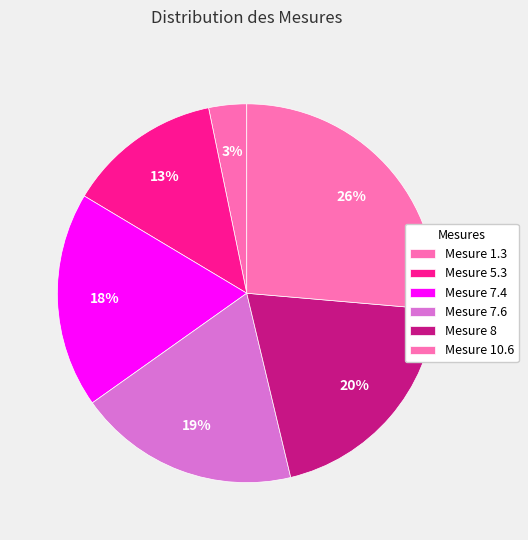

Count the number of slices in the pie.

6